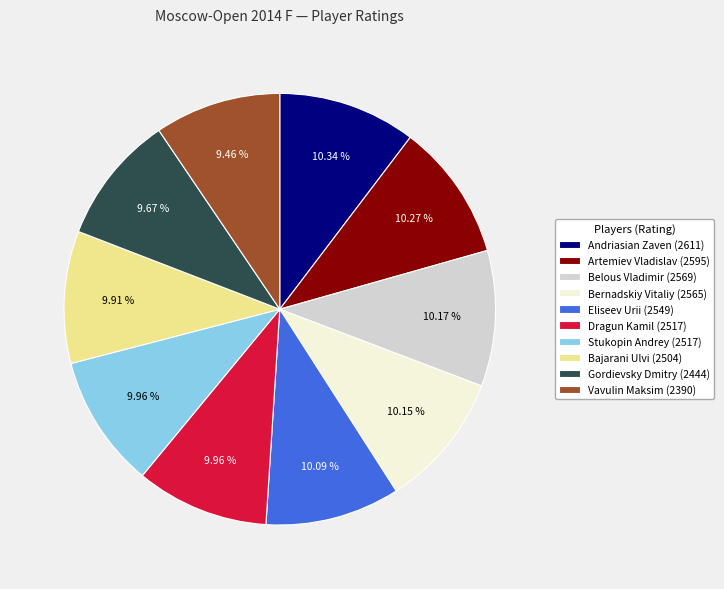

Does Dragun Kamil account for over 50% of the chart?

No